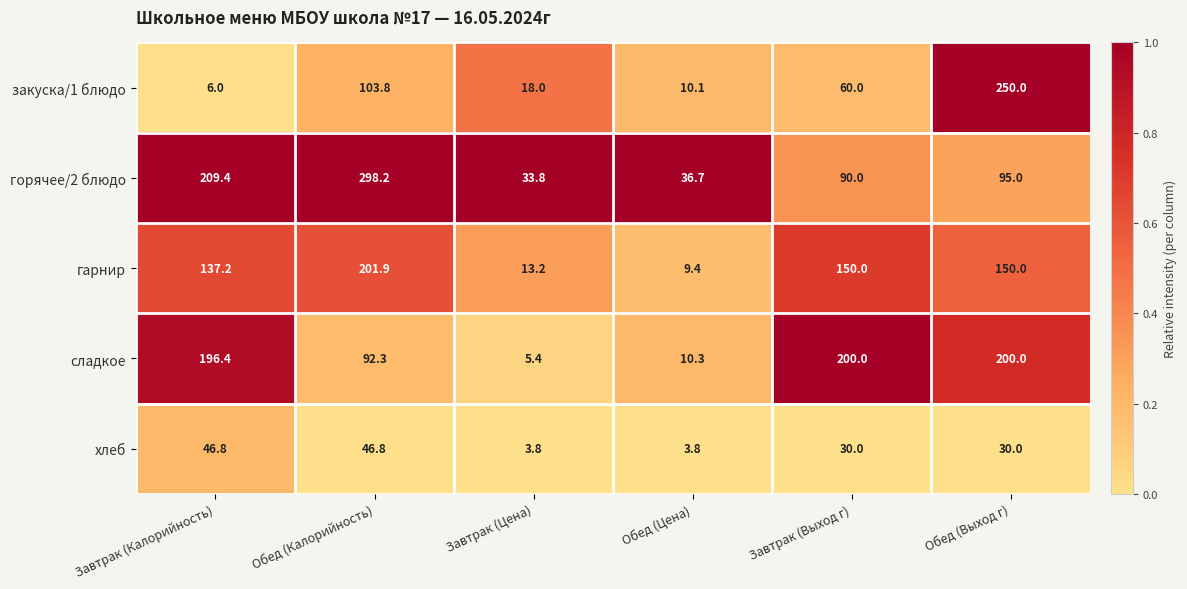

Between Завтрак (Калорийность) and Завтрак (Выход г), which series saw the biggest shift?

горячее/2 блюдо